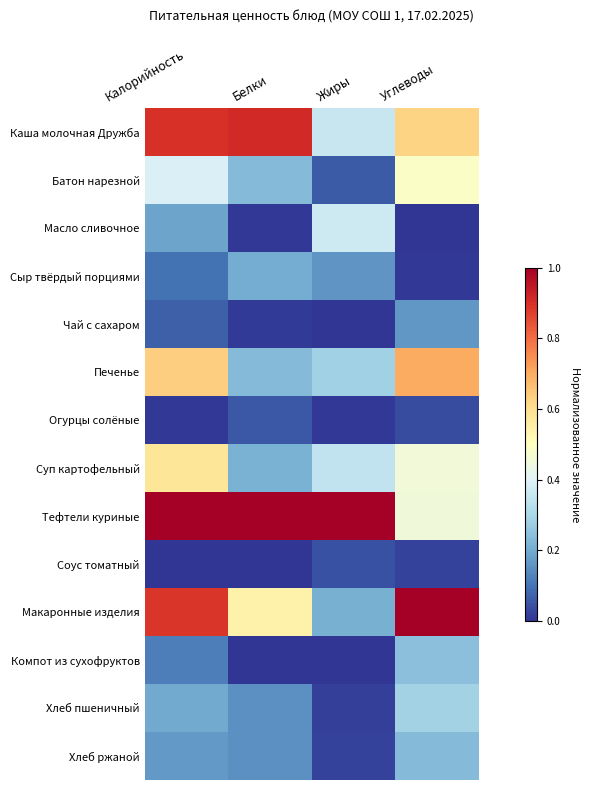

What is the difference between the highest and lowest values at Углеводы?

1.0